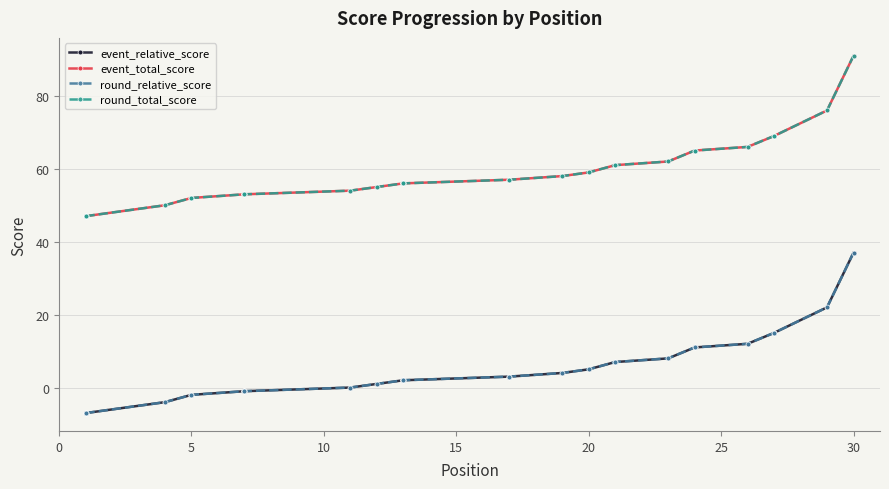

Is it true that round_total_score equals 57 at 17?

True